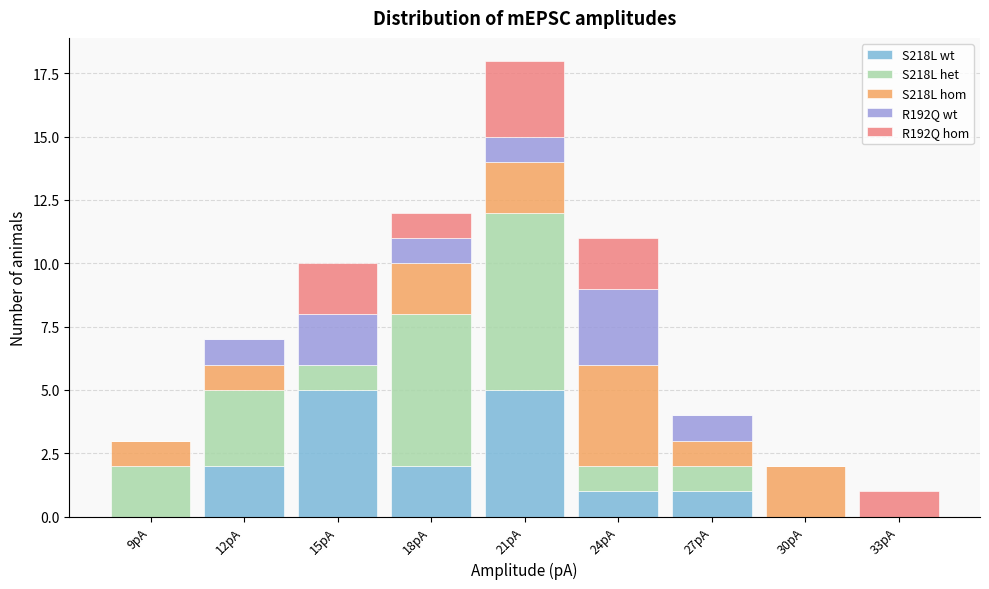

Is it true that S218L wt equals -3 at 30pA?

False